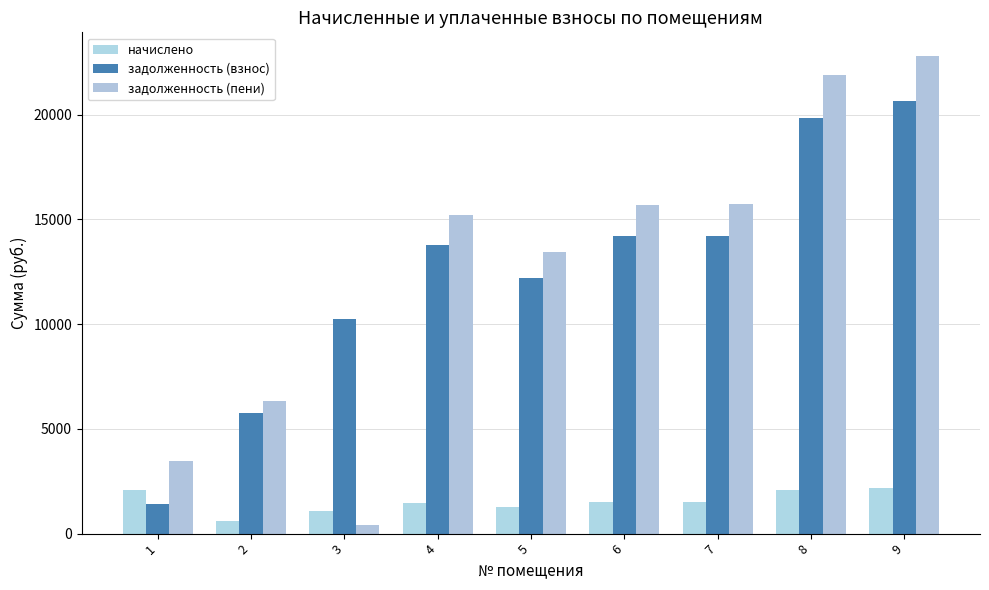

True or false: начислено has a value of 2196.3 at 5.

False